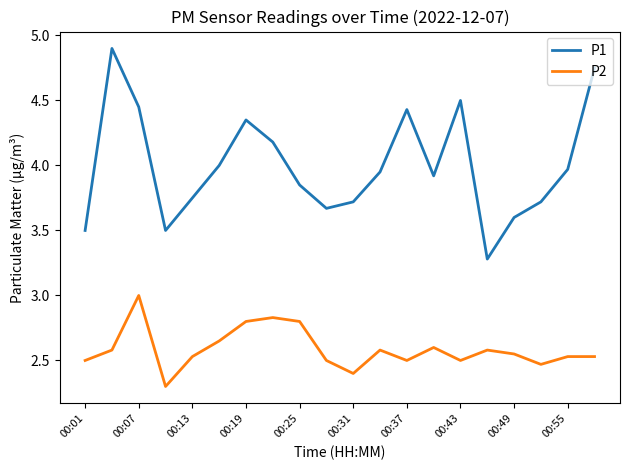

Which series has the largest range (max minus min)?

P1